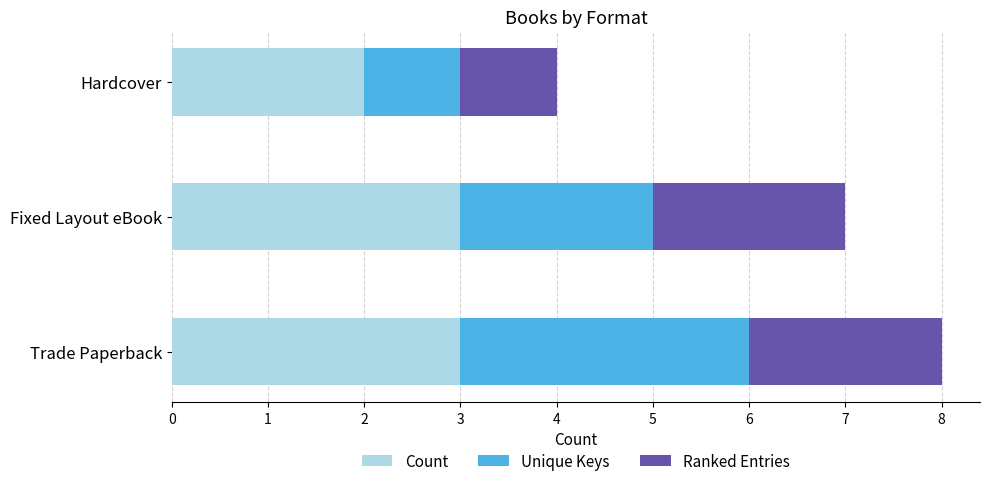

At which category is the sum across all series the highest?

Trade Paperback